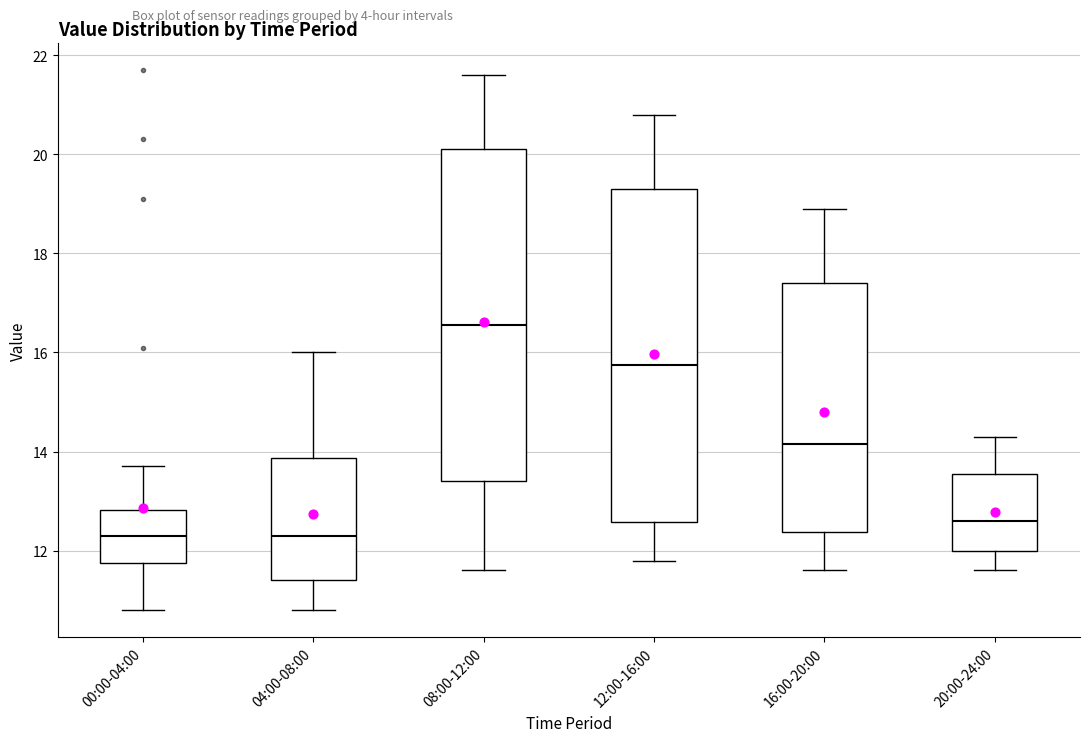

Where is the upper edge of the box for 20:00-24:00 on the y-axis? The values are not printed on the chart, so give them approximately, as read against the axis.

13.6